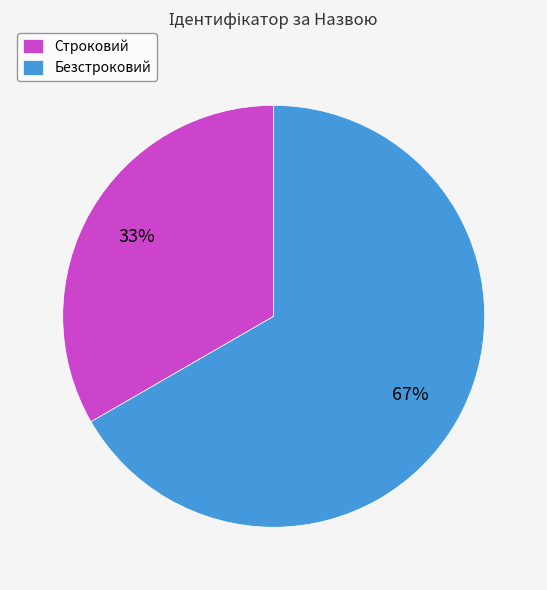

True or false: Безстроковий accounts for 67% of the total.

True